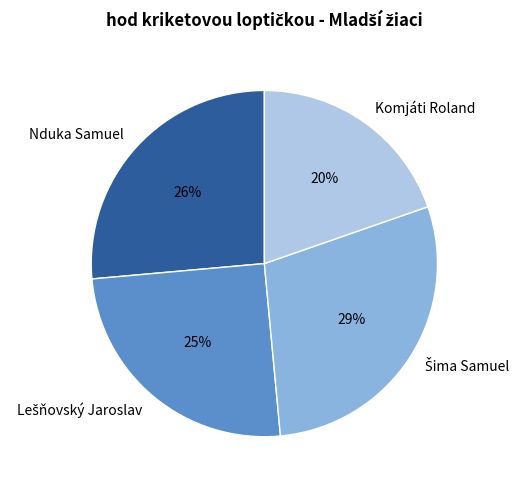

True or false: Komjáti Roland accounts for 27% of the total.

False